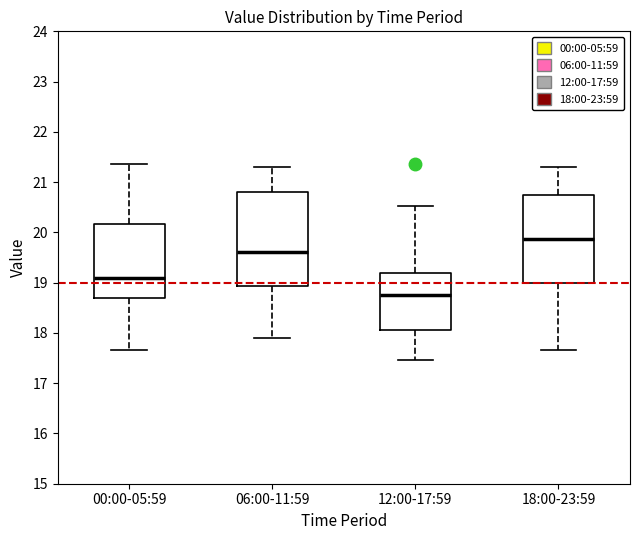

Where does the upper whisker of the box for 00:00-05:59 end on the y-axis? The values are not printed on the chart, so give them approximately, as read against the axis.

21.4